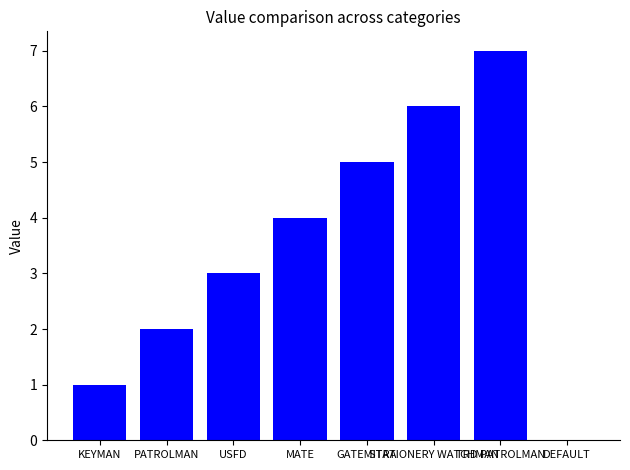

Approximately how many times larger is the value at KEYMAN compared to GATEMITRA?

0.2